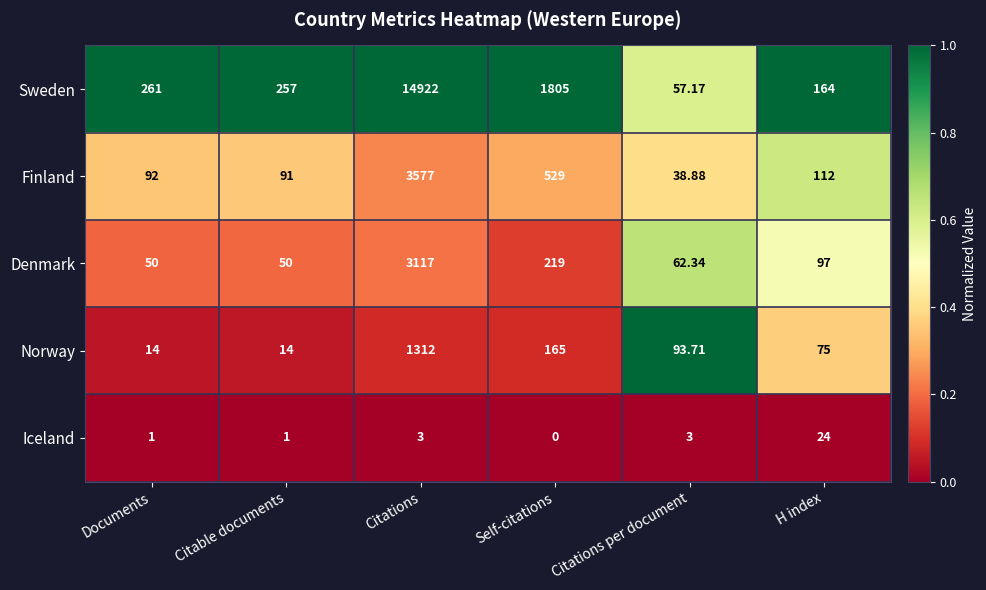

At which category is the sum across all series the highest?

Citations